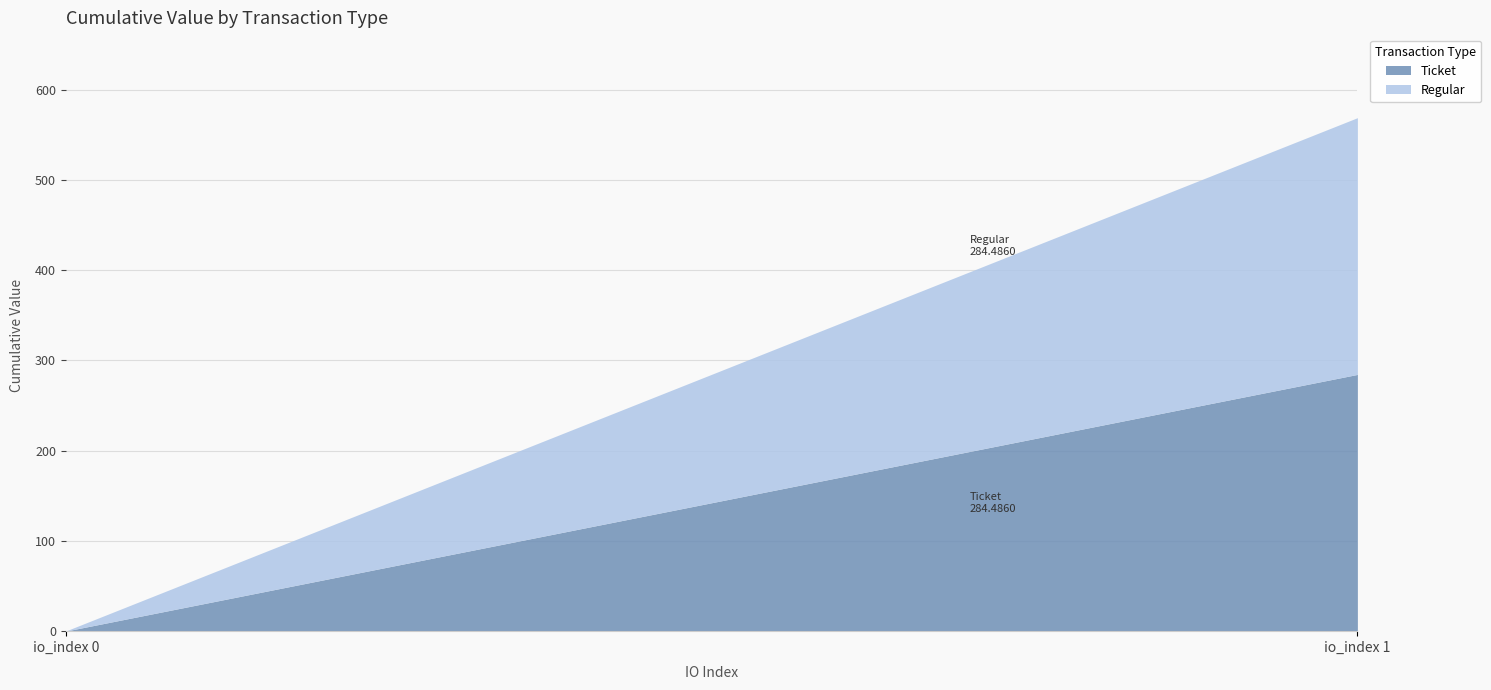

What is the difference between the maximum and minimum values in the Regular series?

284.4